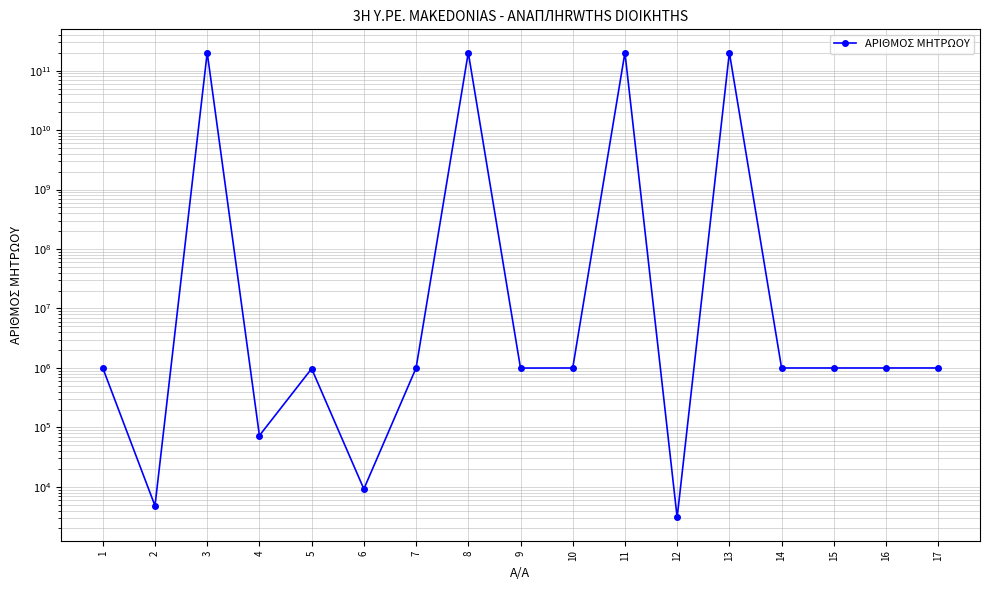

The chart shows a value of 446915 at 1. True or false?

False